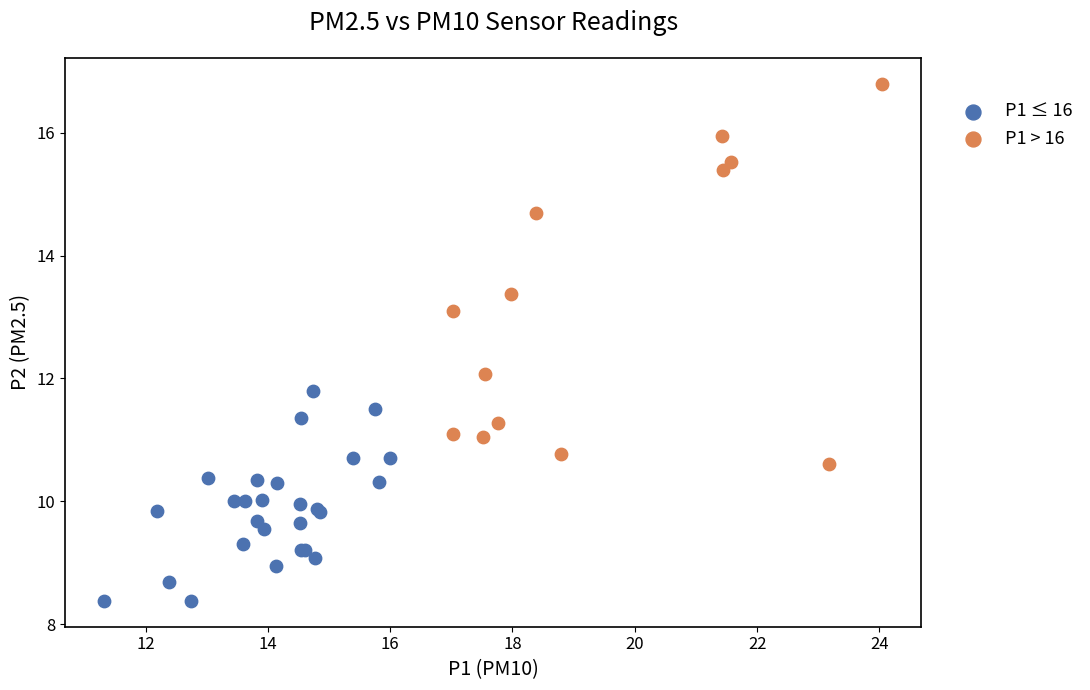

Which series has the widest spread of Y values?

P1 > 16